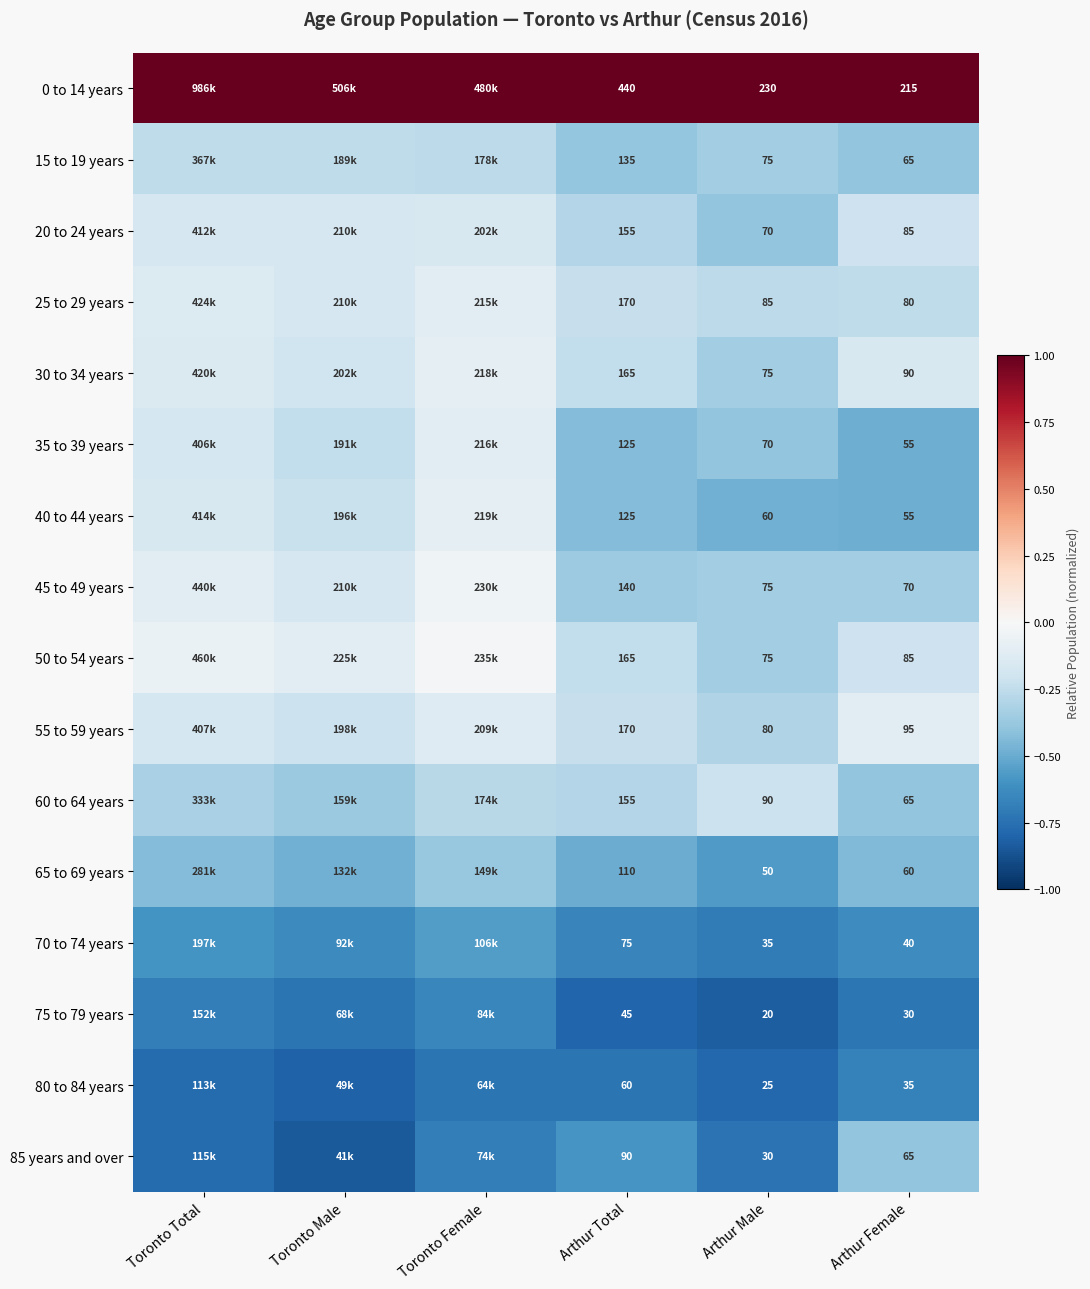

What is the highest value of the 70 to 74 years series?

-0.6